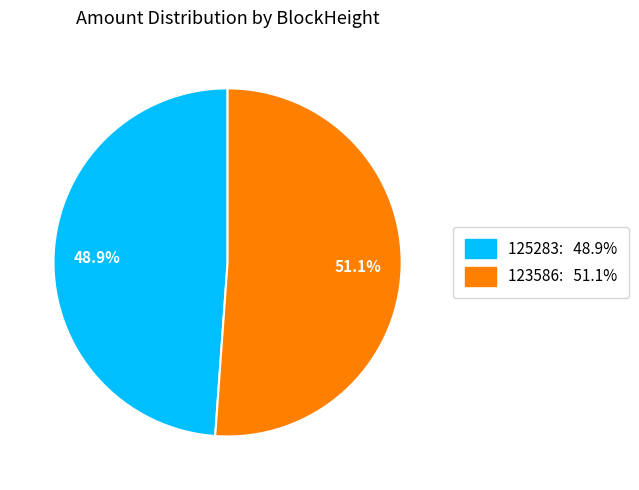

Rank the categories by value from lowest to highest.

125283, 123586